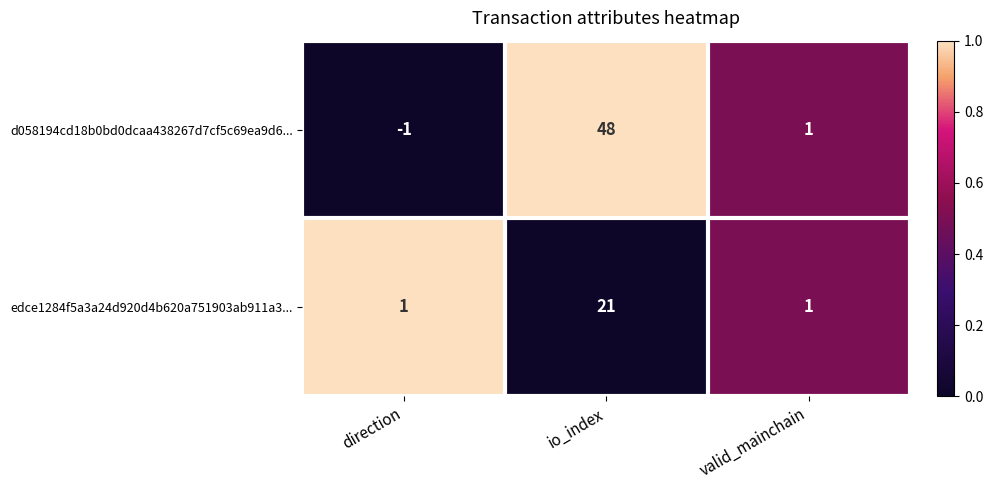

Reading left to right, extract all data points from this chart.

d058194cd18b0bd0dcaa438267d7cf5c69ea9d6...: -1	48	1
edce1284f5a3a24d920d4b620a751903ab911a3...: 1	21	1